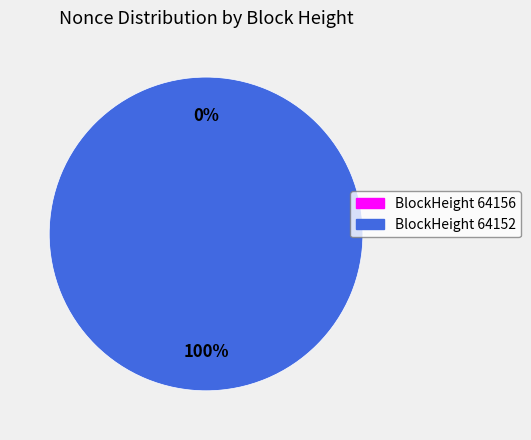

To the nearest percent, what is the combined percentage of 64152 and 64156?

100%